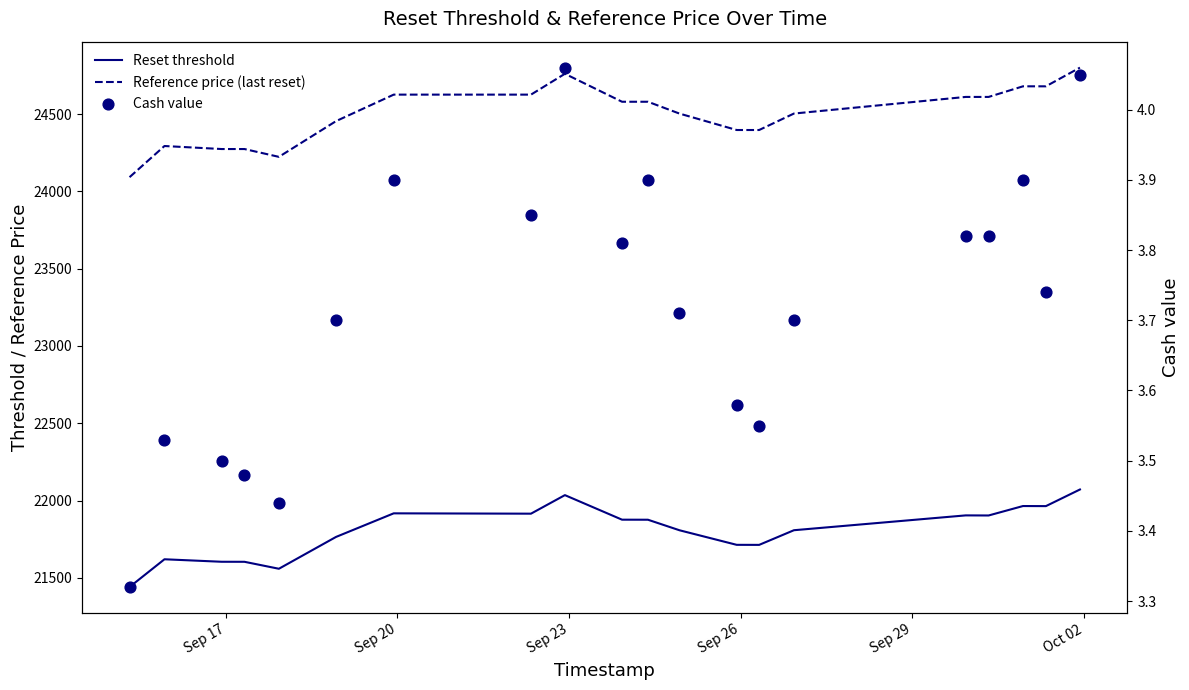

Which series reaches the maximum Y coordinate?

Reference price (last reset)